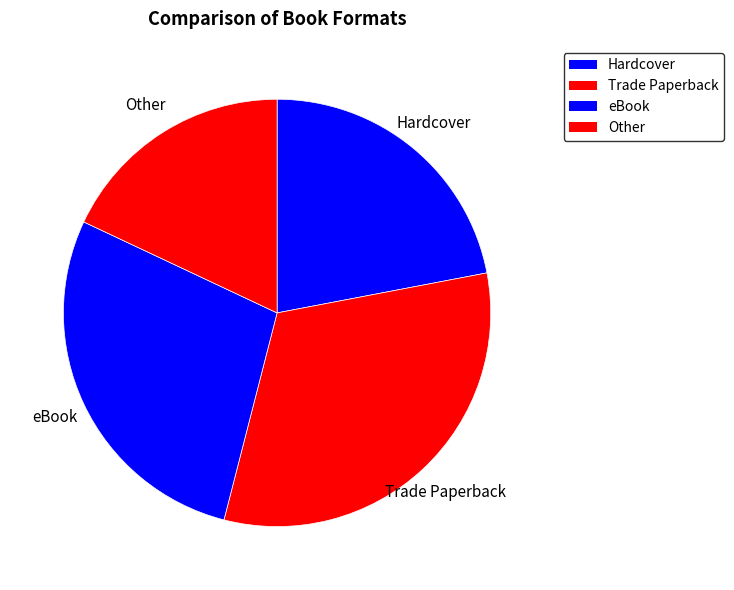

How many slices are in this pie chart?

4